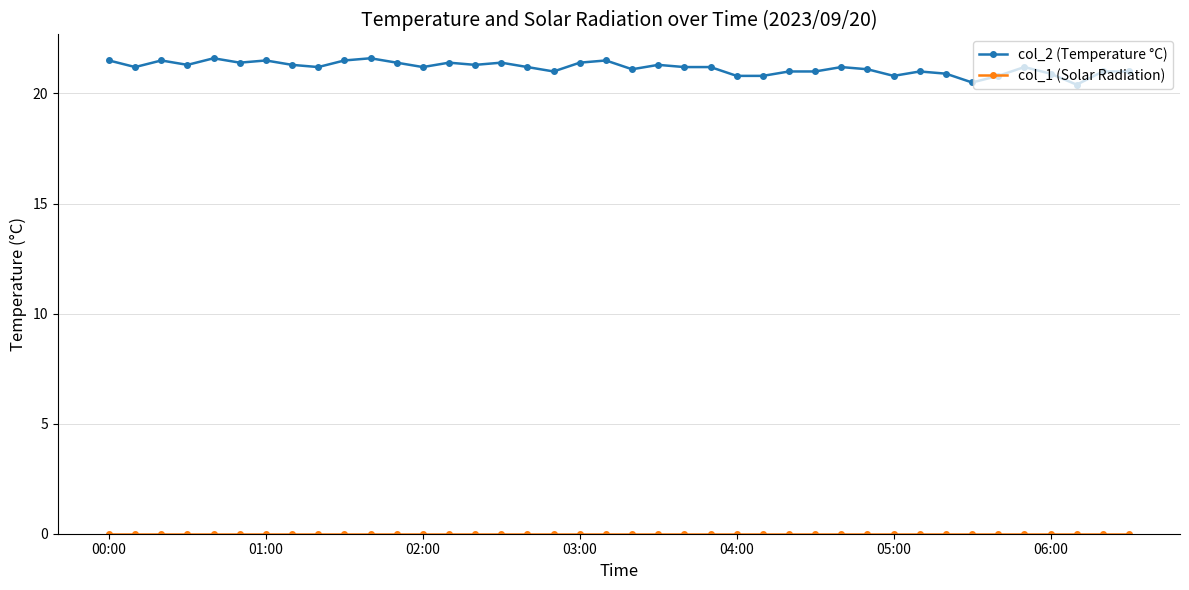

What is the average value of the col_2 (Temperature °C) series?

21.2